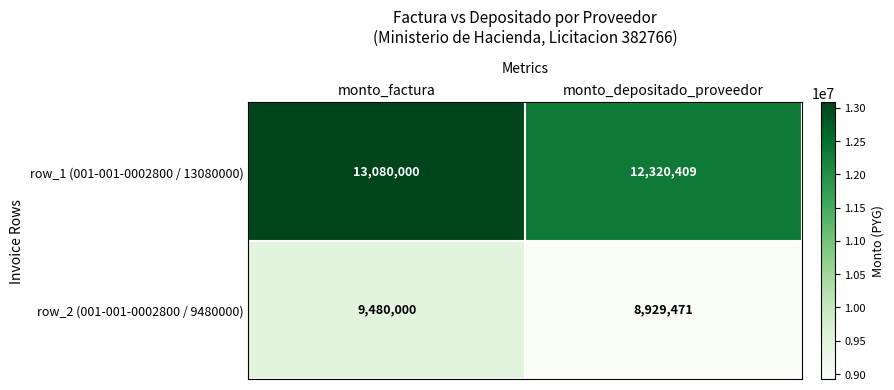

Rank the series by their average value, from lowest to highest.

row_2 (001-001-0002800 / 9480000), row_1 (001-001-0002800 / 13080000)